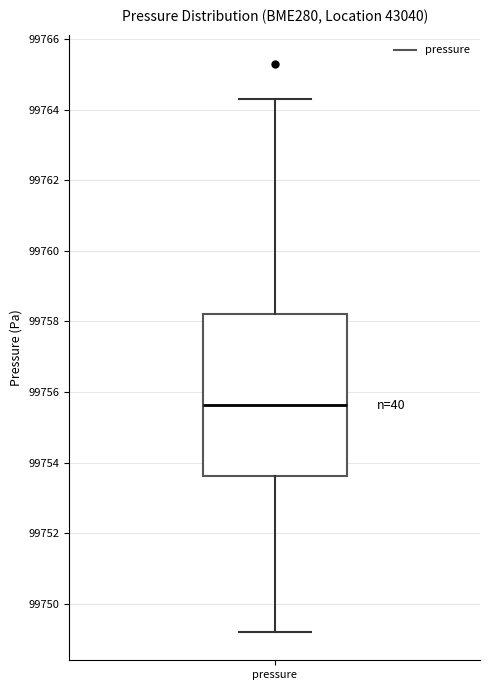

Transcribe this box plot: give where the median line is, the range the box spans, and where the two whiskers end, as read against the y-axis. The values are not printed on the chart, so give them approximately, as read against the axis.

median 99755.6, box 99753.6 to 99758.2, whiskers 99749.2 to 99764.4